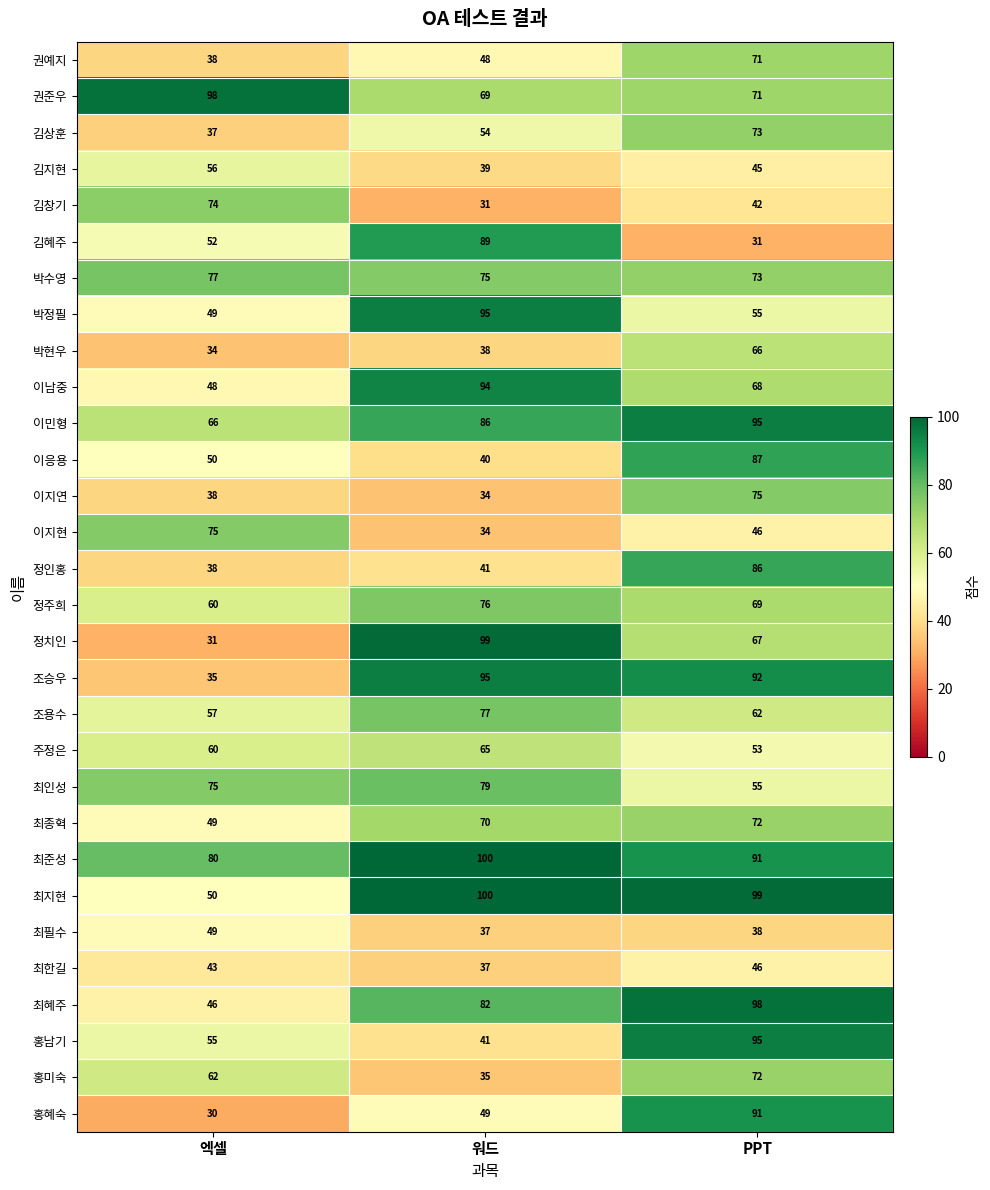

Count the number of data series in this chart.

30